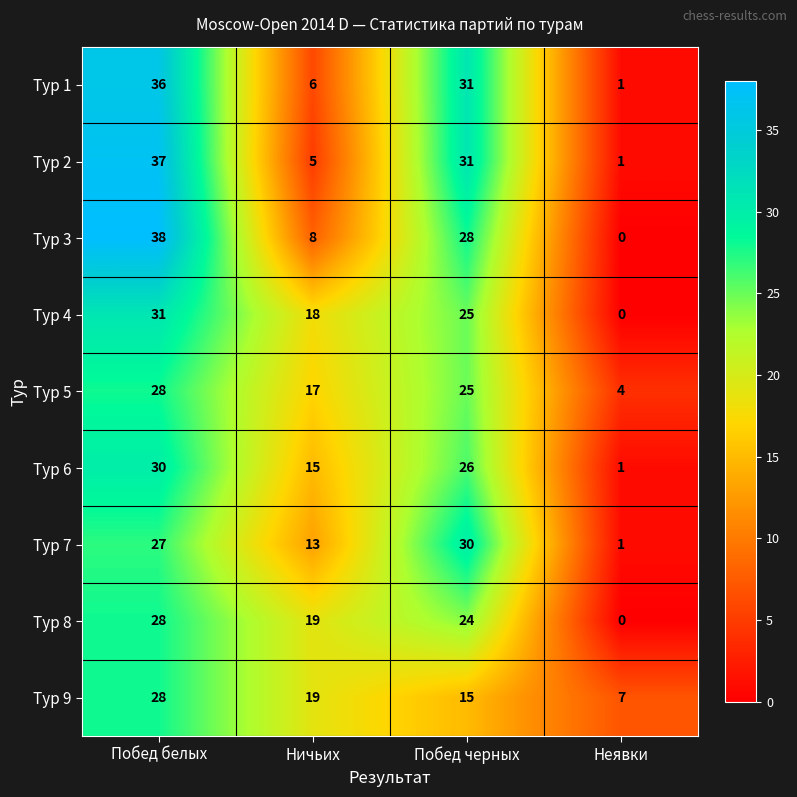

Which series has the widest spread of values?

Тур 3